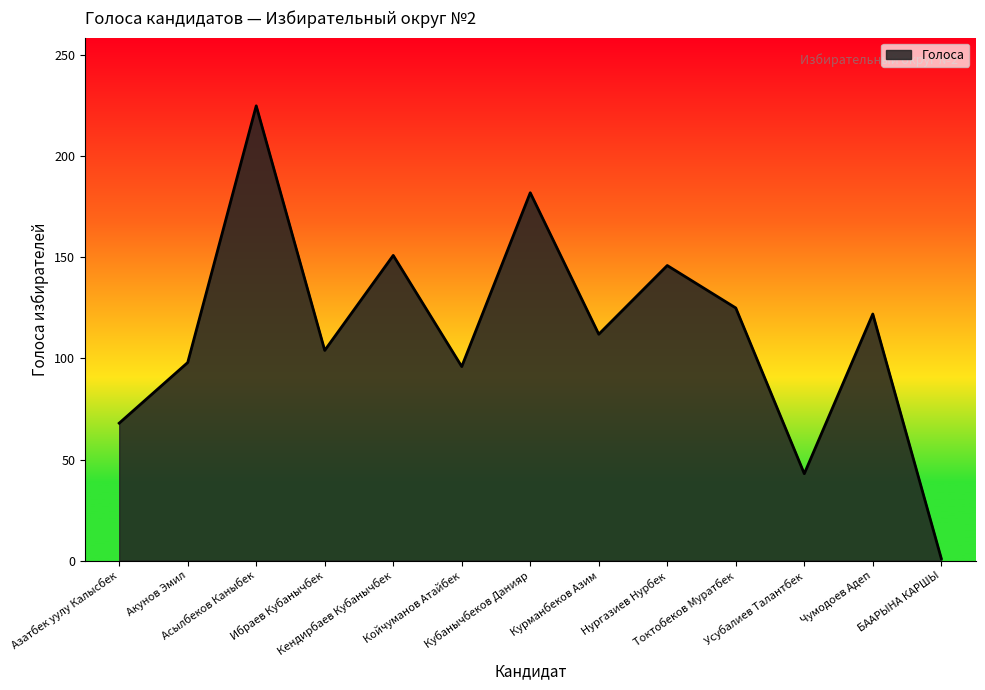

What is the ratio of the value at Курманбеков Азим to the value at Чумодоев Адеп?

0.9